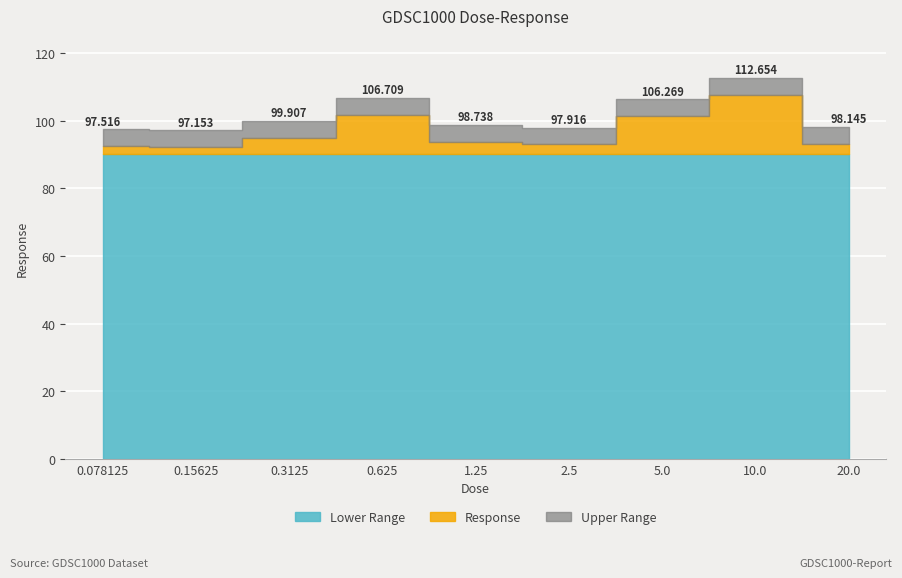

The value at 0.15625 is 97.2. True or false?

True